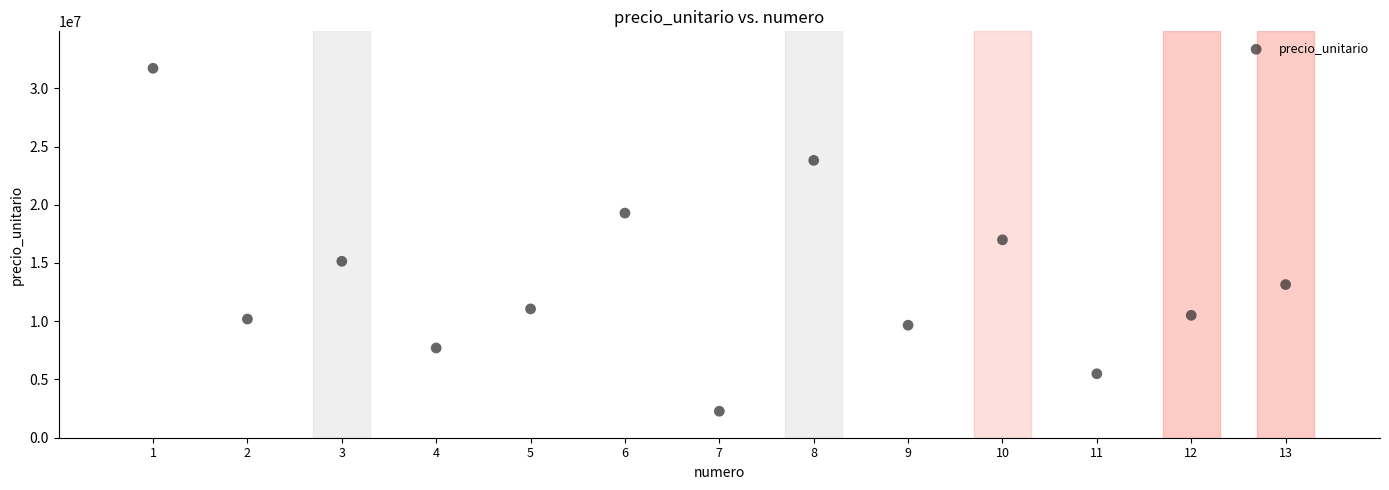

What is the range of X values (max minus min)?

12